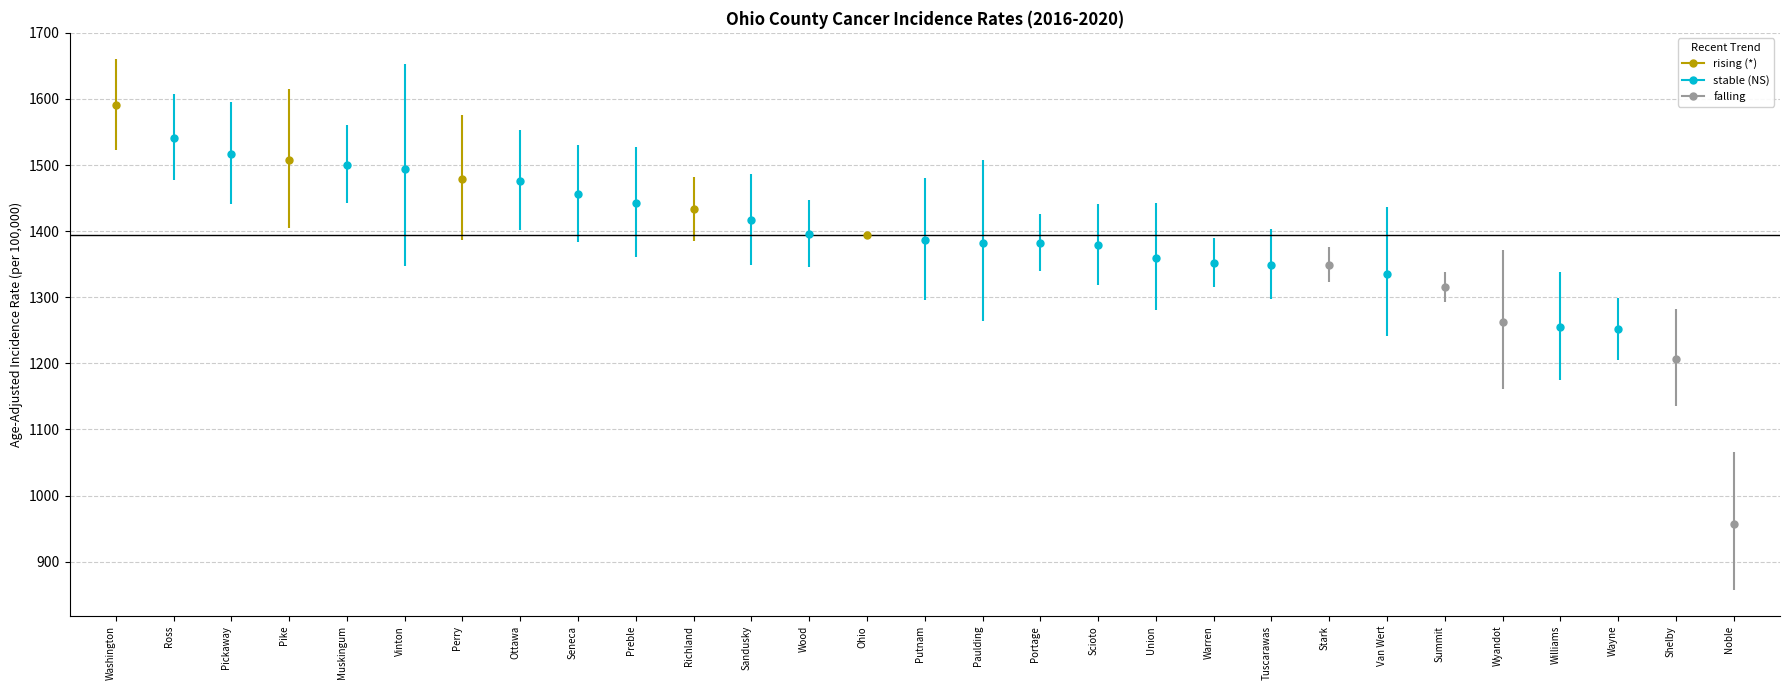

Between Tuscarawas and Van Wert, which series saw the biggest shift?

Lower 95% CI